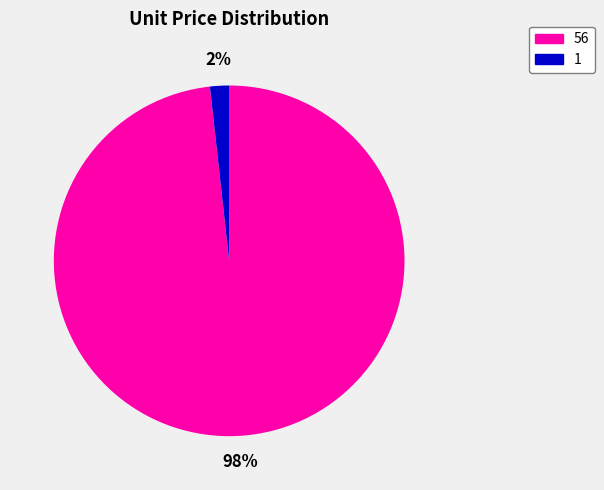

Count the number of slices in the pie.

2